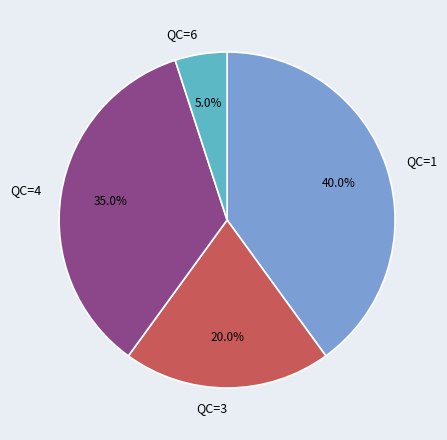

What is the ratio of the value at QC=4 to the value at QC=3?

1.8